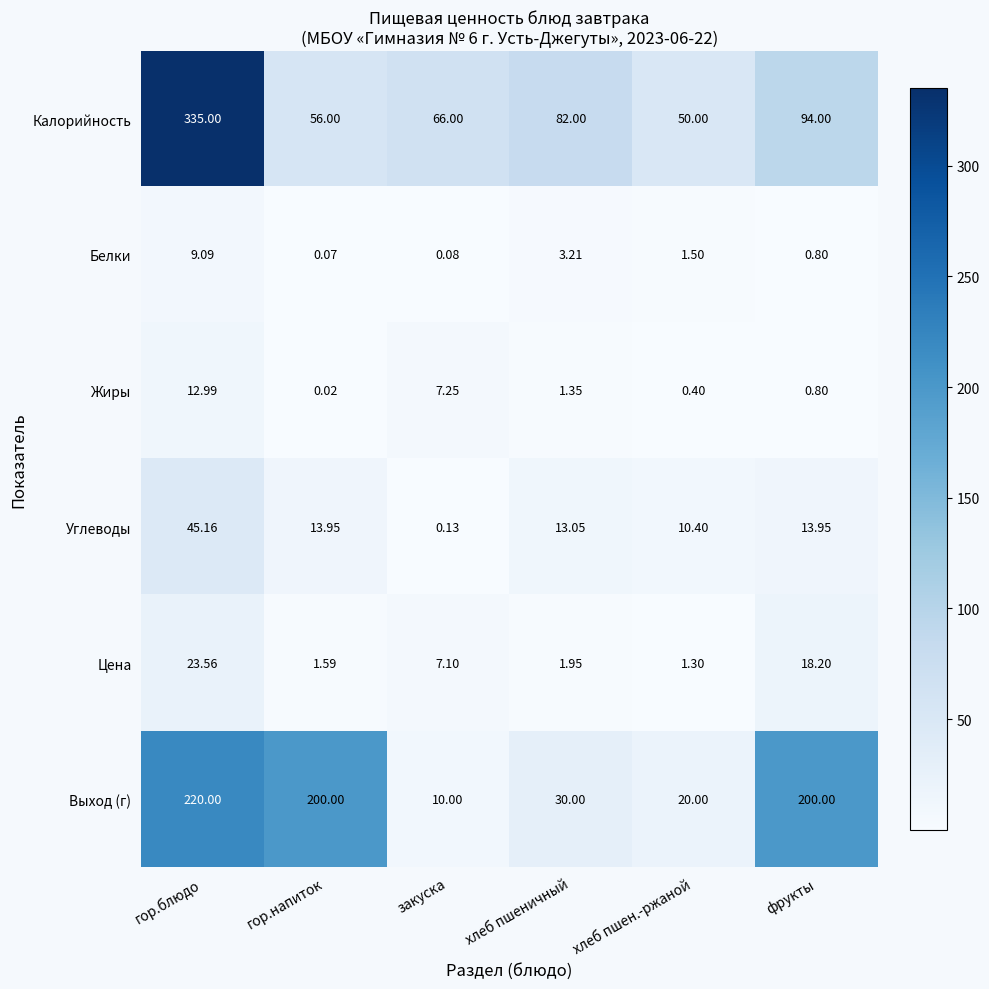

At how many categories does at least one series exceed 125?

3